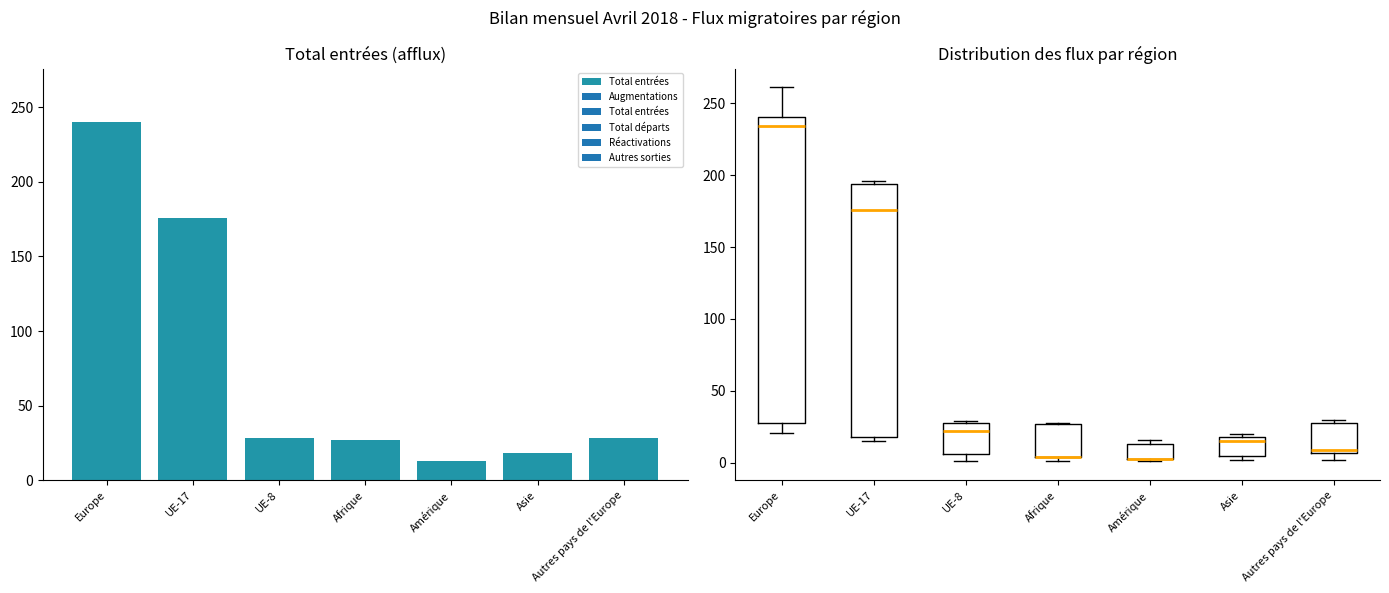

What is the difference between the second highest and minimum values?

163